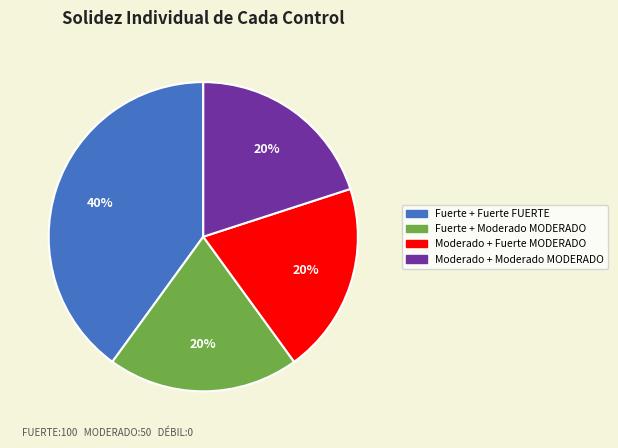

Is there a majority slice in this chart?

No